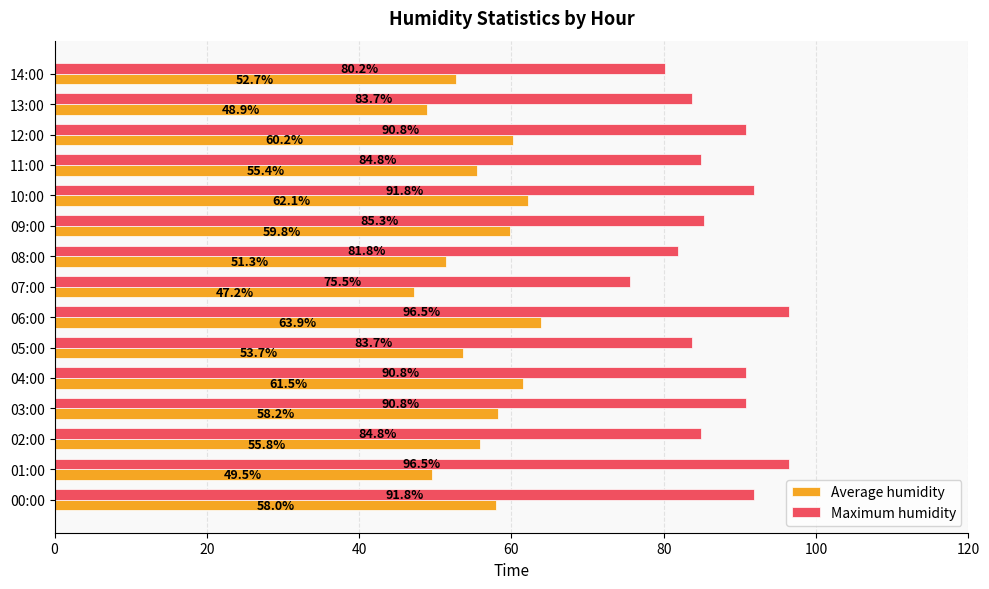

What is the difference between the maximum and second lowest values in the Maximum humidity series?

16.3